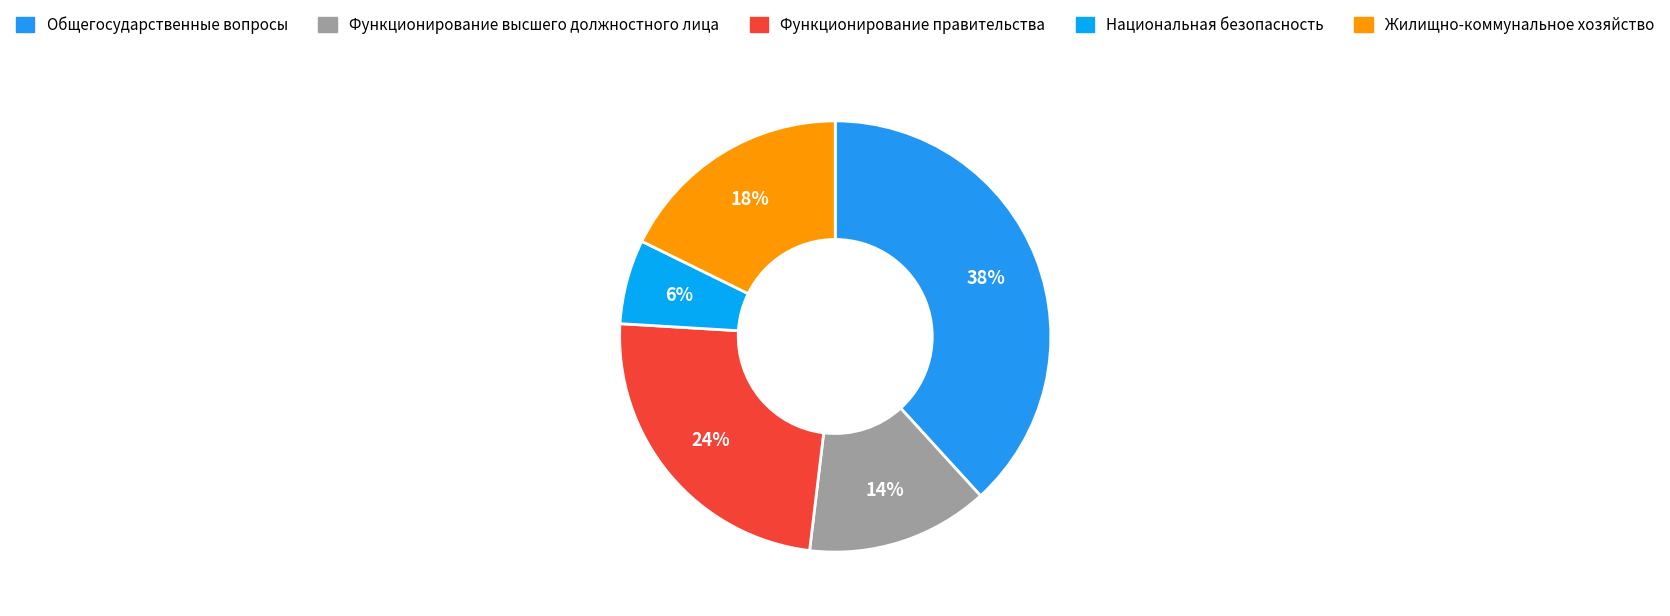

Does any single category account for the majority?

No